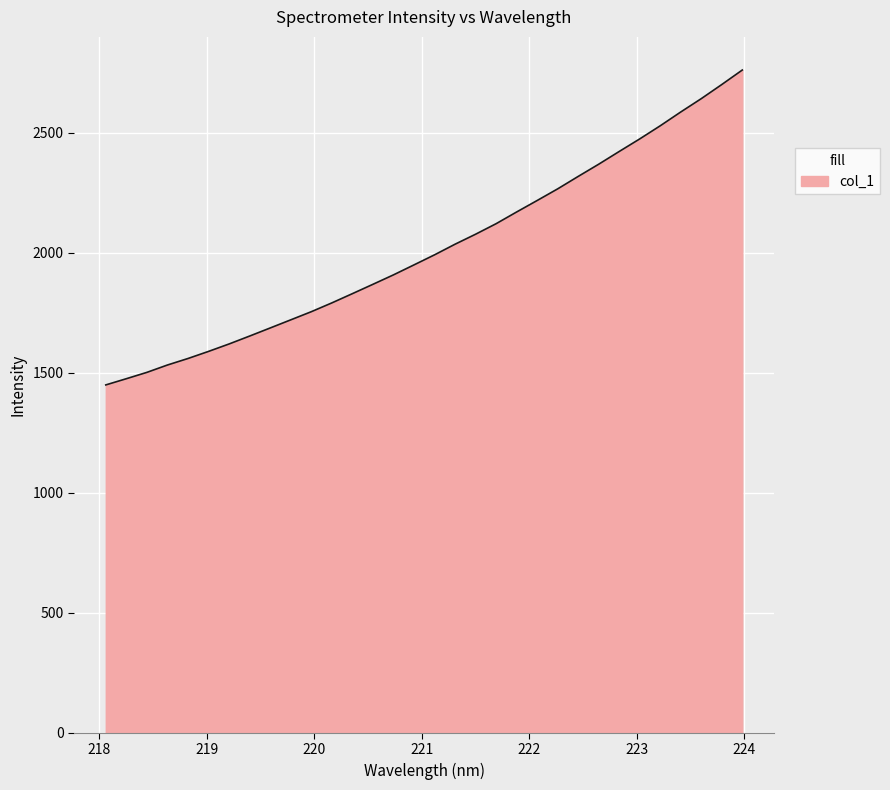

Does the chart have visible grid lines?

Yes